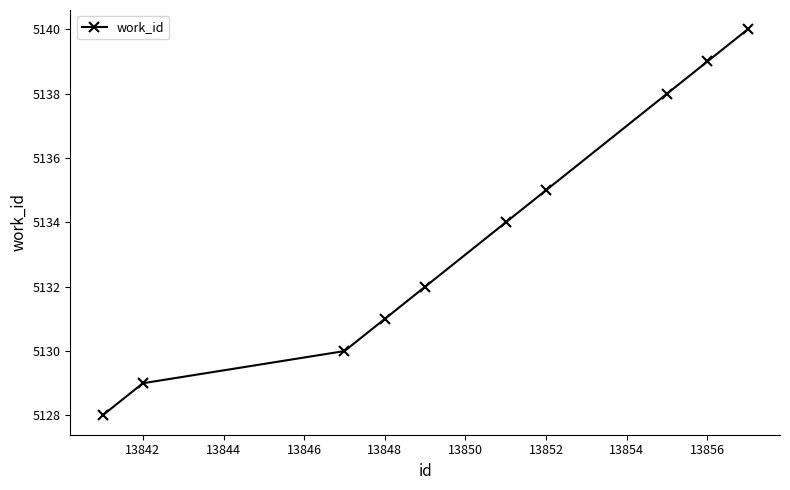

Is this an area chart (filled region under the line)?

No